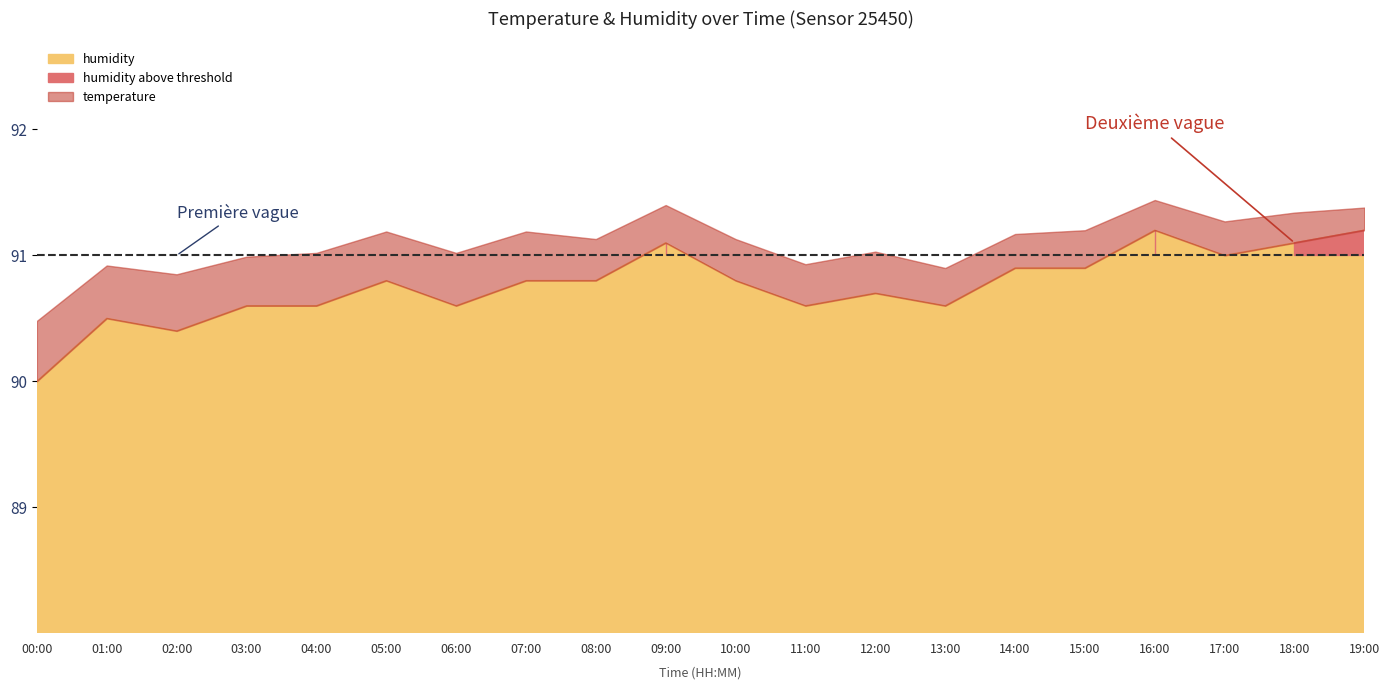

True or false: humidity has a value of 90.6 at 11:00.

True